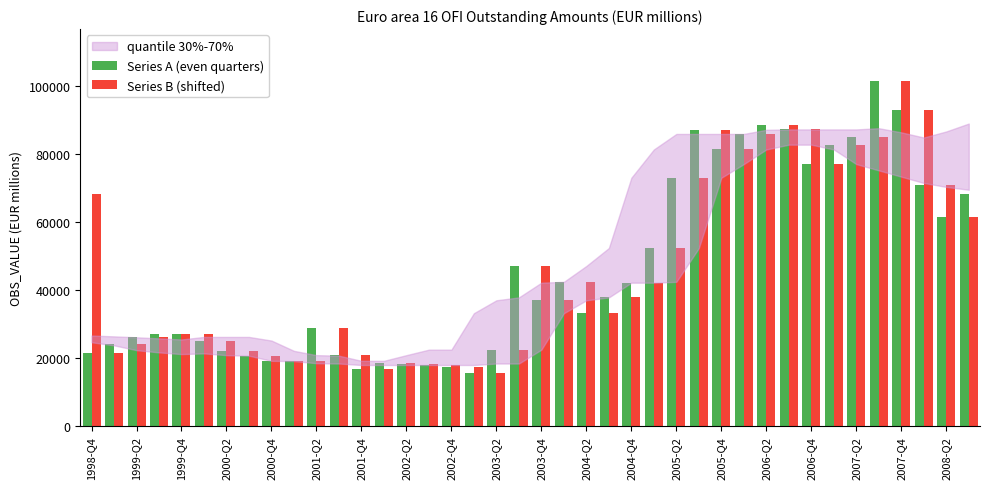

At how many categories does at least one series exceed 88331?

5